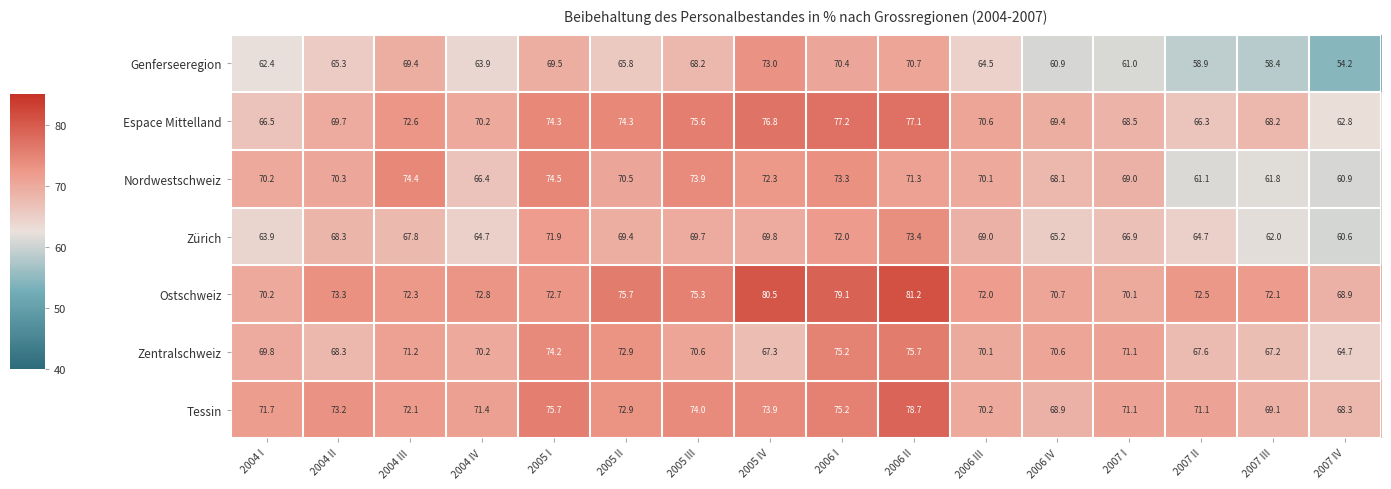

What is the spread (max minus min) of values at 2006 IV?

9.8